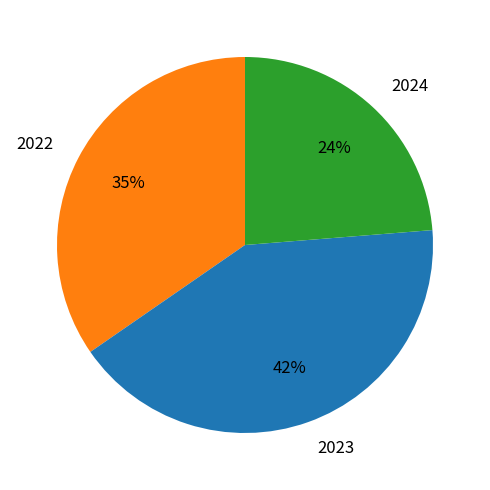

Does any single category account for the majority?

No